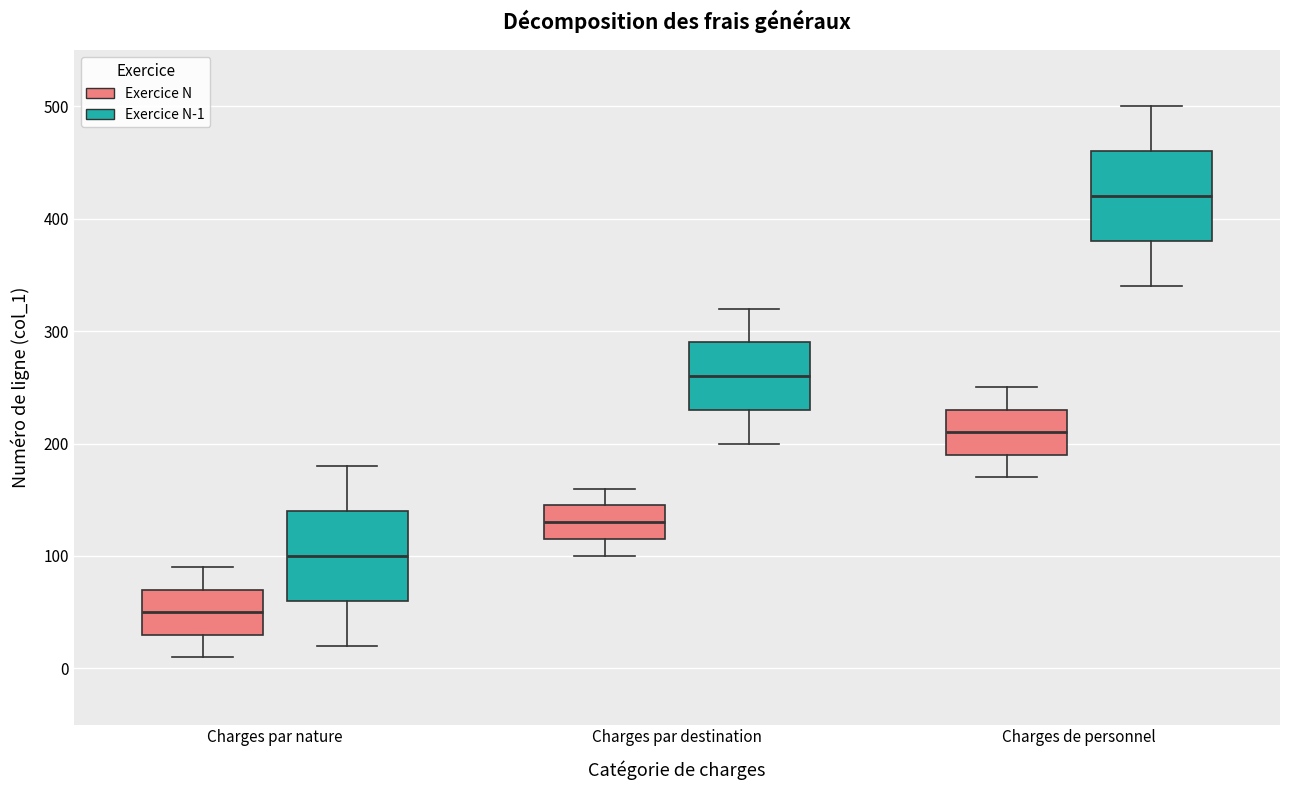

Reading left to right, transcribe this box plot: for each box, give where its median line is, the range the box spans, and where its two whiskers end, as read against the y-axis. The values are not printed on the chart, so give them approximately, as read against the axis.

Charges par nature (Exercice N): median 50, box 30 to 70, whiskers 10 to 90
Charges par nature (Exercice N-1): median 100, box 60 to 140, whiskers 20 to 180
Charges par destination (Exercice N): median 130, box 120 to 150, whiskers 100 to 160
Charges par destination (Exercice N-1): median 260, box 230 to 290, whiskers 200 to 320
Charges de personnel (Exercice N): median 210, box 190 to 230, whiskers 170 to 250
Charges de personnel (Exercice N-1): median 420, box 380 to 460, whiskers 340 to 500